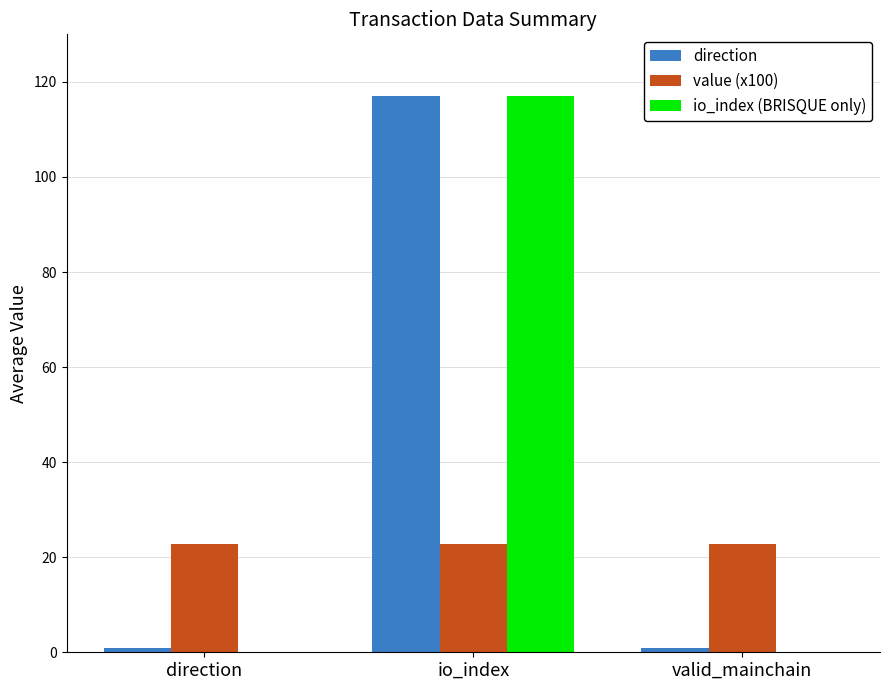

The direction series shows 41.0 at io_index. True or false?

False